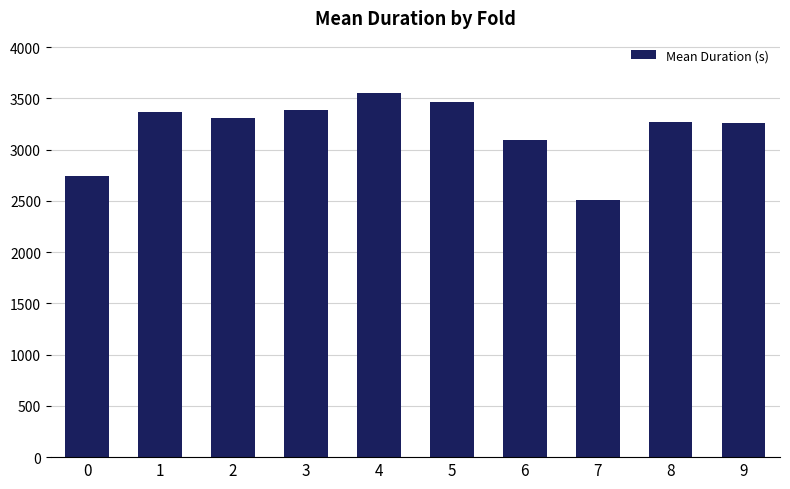

What is the value of the 9th bar from the left?

3267.8